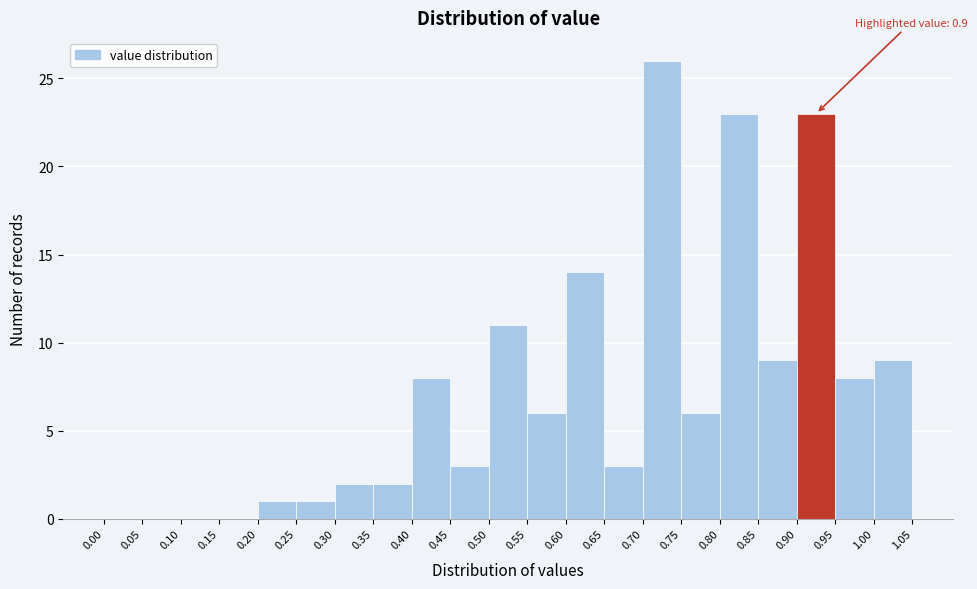

Which range on the x-axis has the tallest bar?

0.70 to 0.75